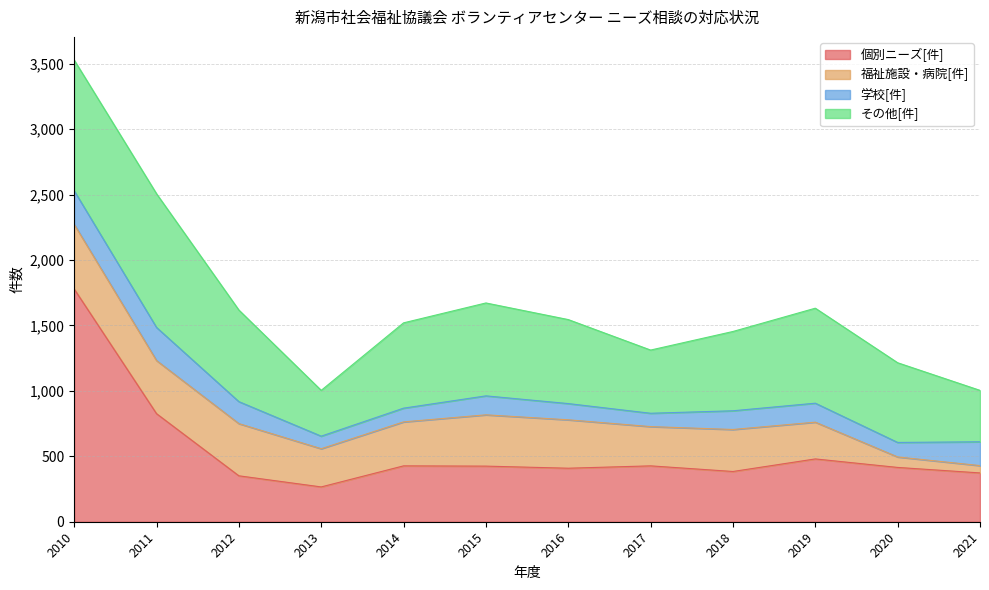

Which series has the widest spread of values?

個別ニーズ[件]